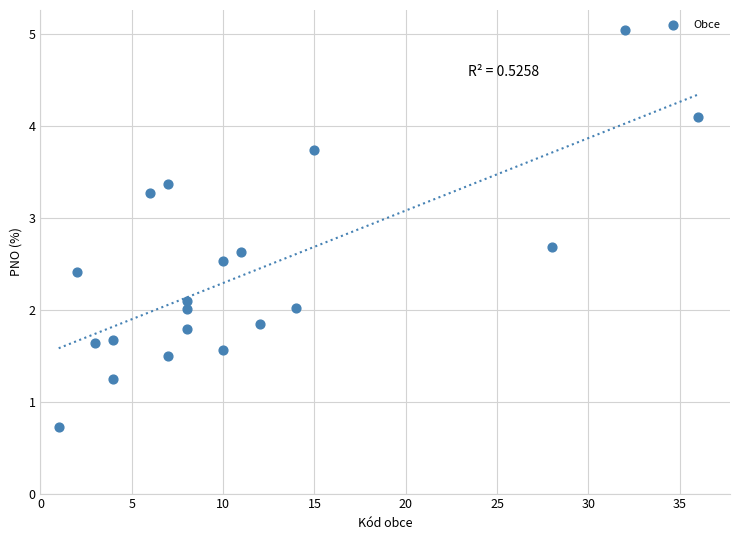

What is the range of Y values (max minus min)?

4.3